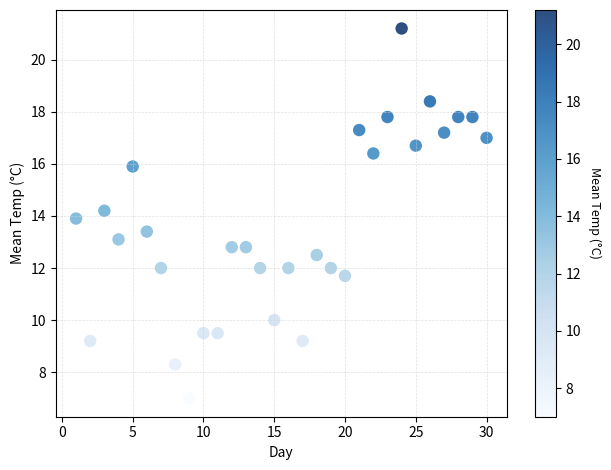

What is the range of X values (max minus min)?

29.0